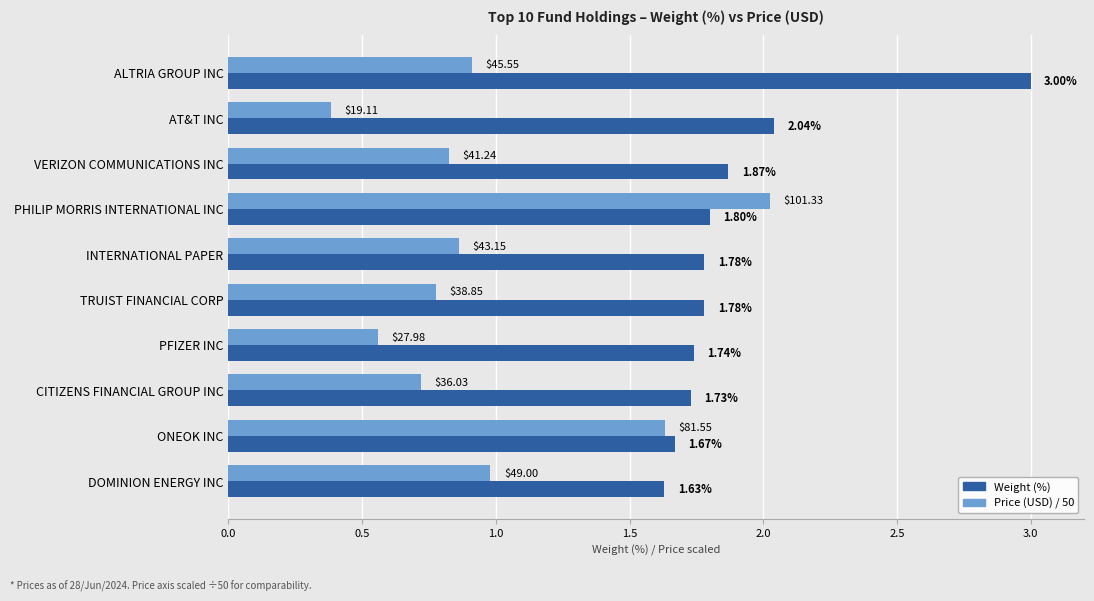

Which category has the lowest value across all series?

AT&T INC